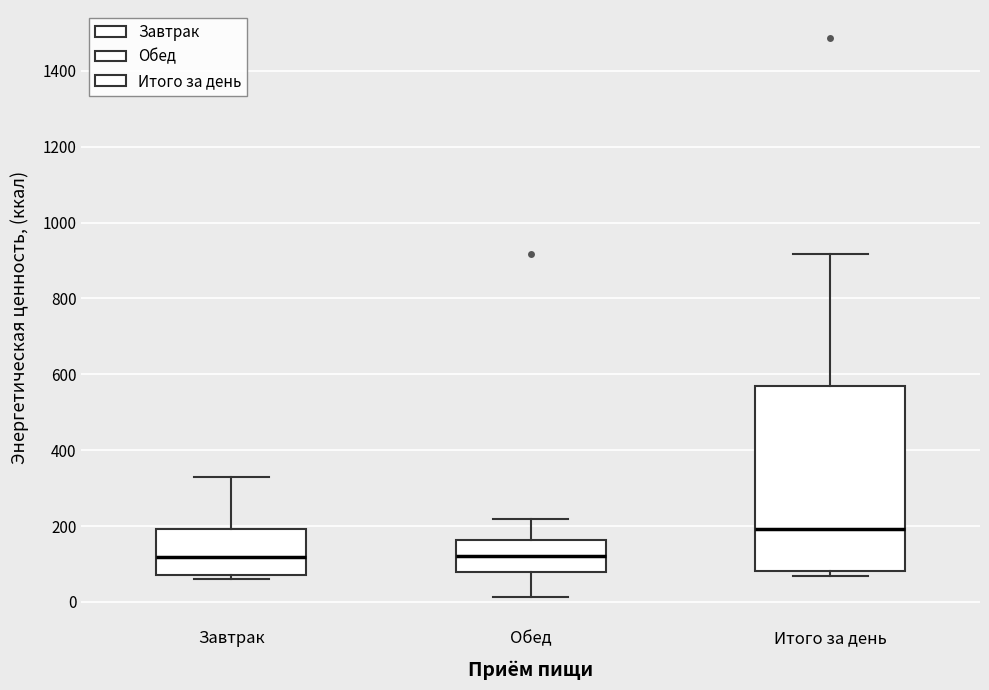

Where is the upper edge of the box for Обед on the y-axis? The values are not printed on the chart, so give them approximately, as read against the axis.

160